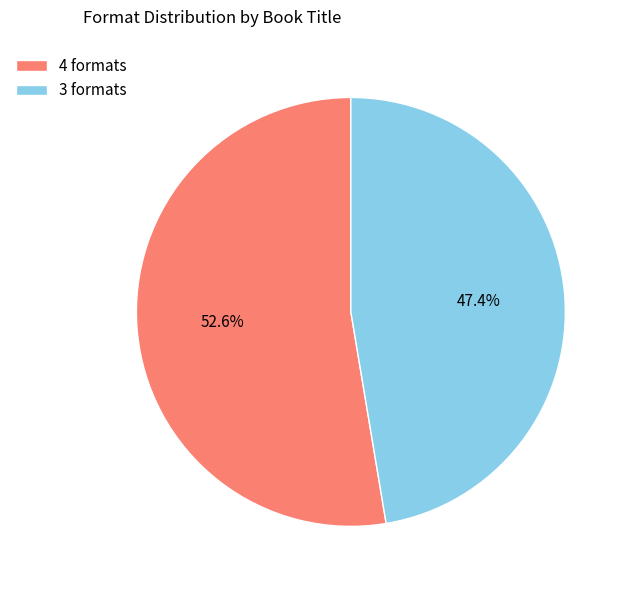

How much of the chart is everything except 4 formats?

47.4%